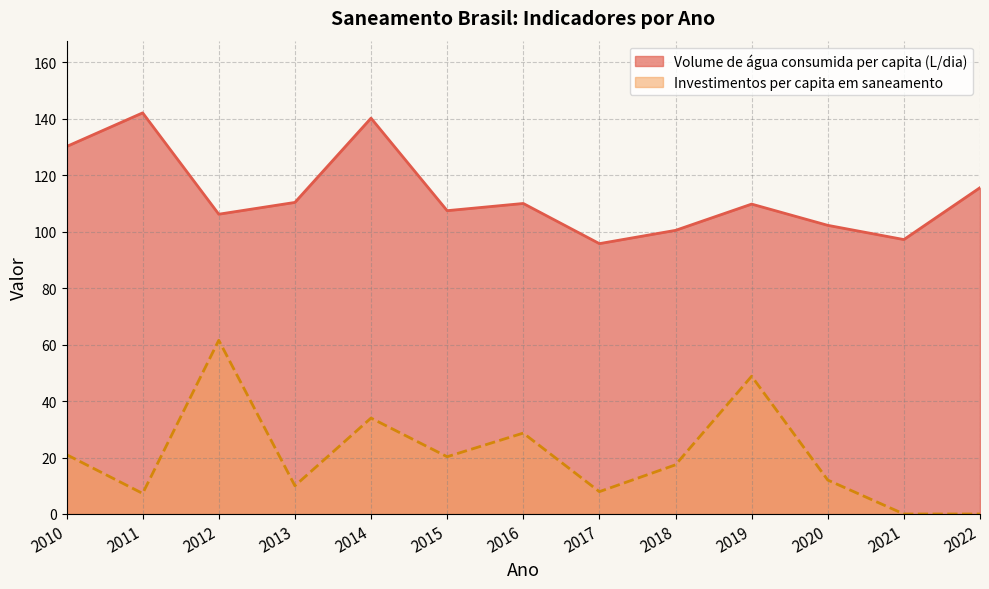

What is the average value of the Investimentos per capita em saneamento series?

20.7